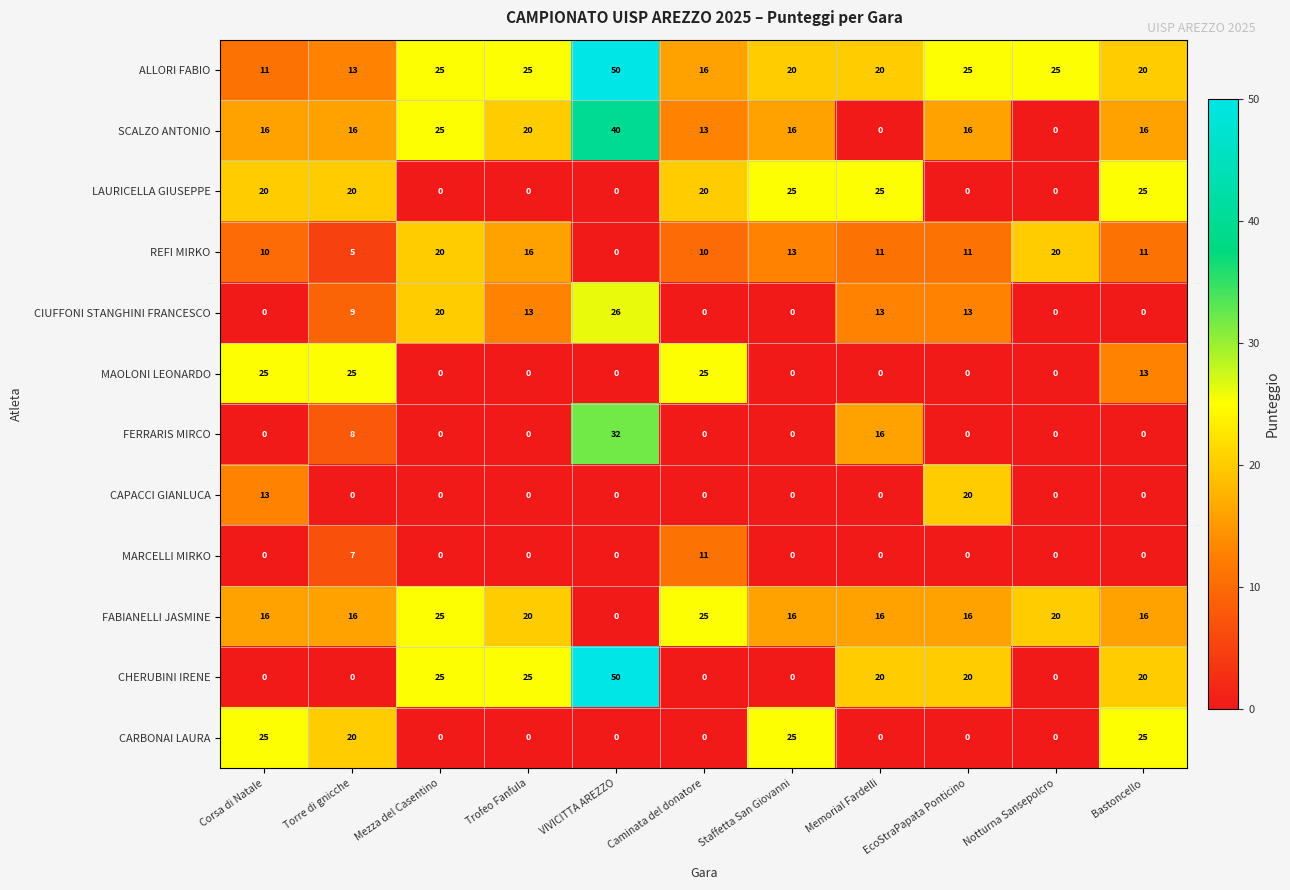

At how many categories does at least one series exceed 0?

11